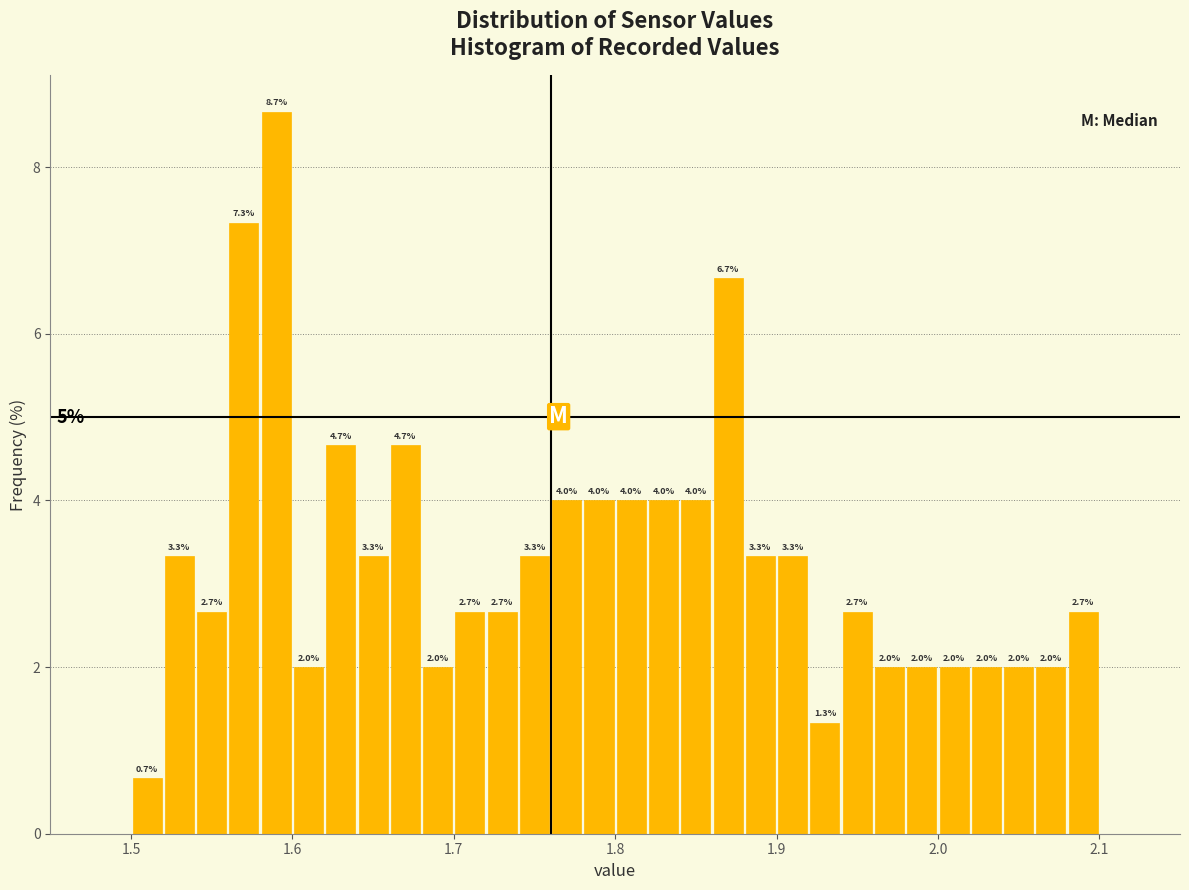

Read against the x-axis, roughly where is the centre of the tallest bar?

1.59